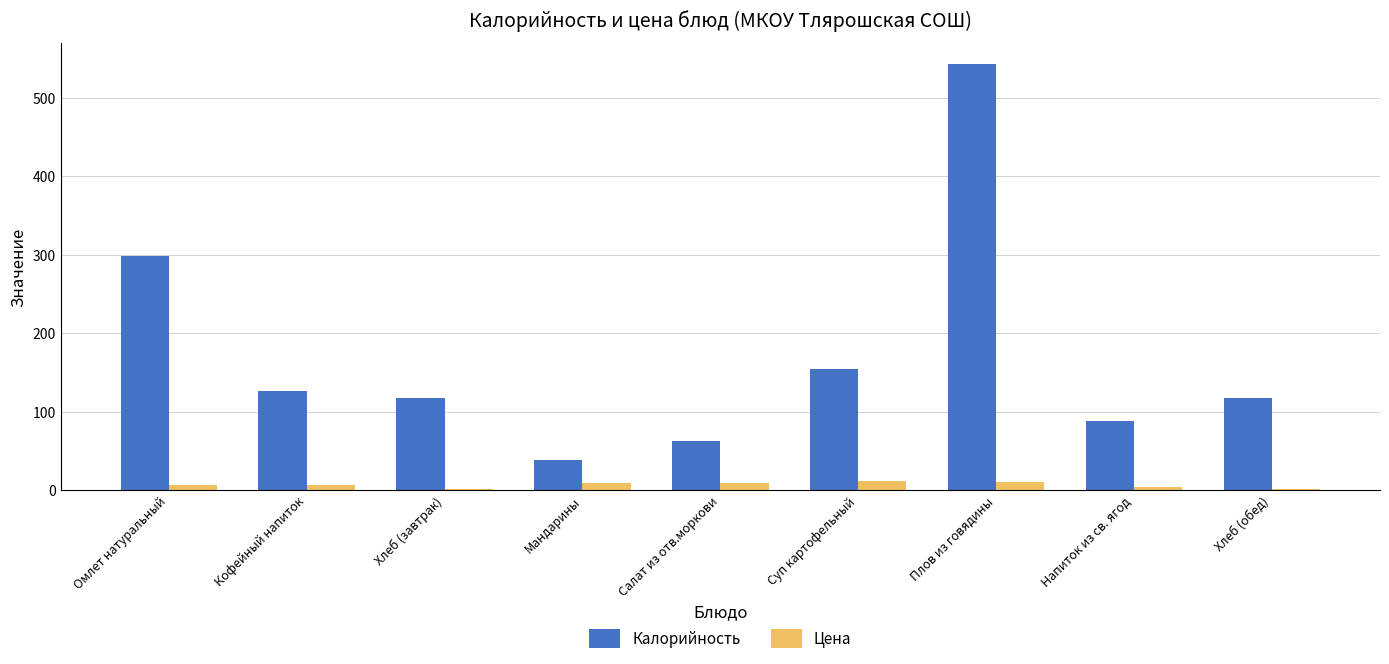

Is it true that Цена equals 1.2 at Хлеб (завтрак)?

True